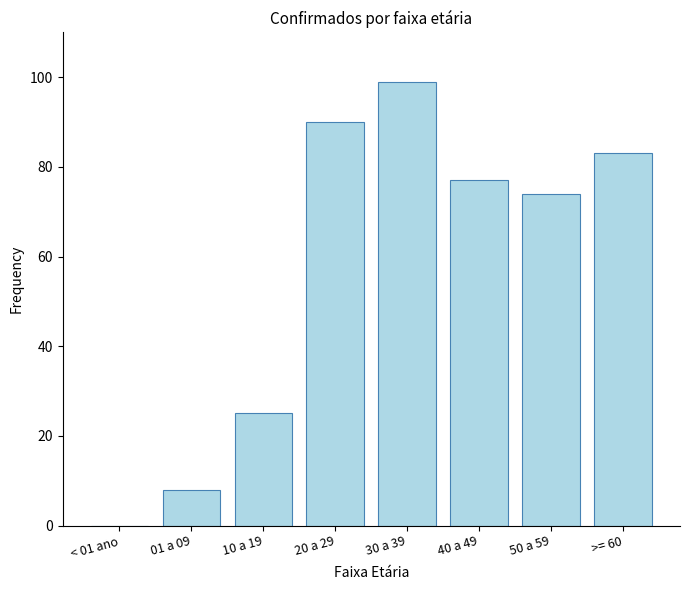

Where is the data nearest to the value 49?

10 a 19